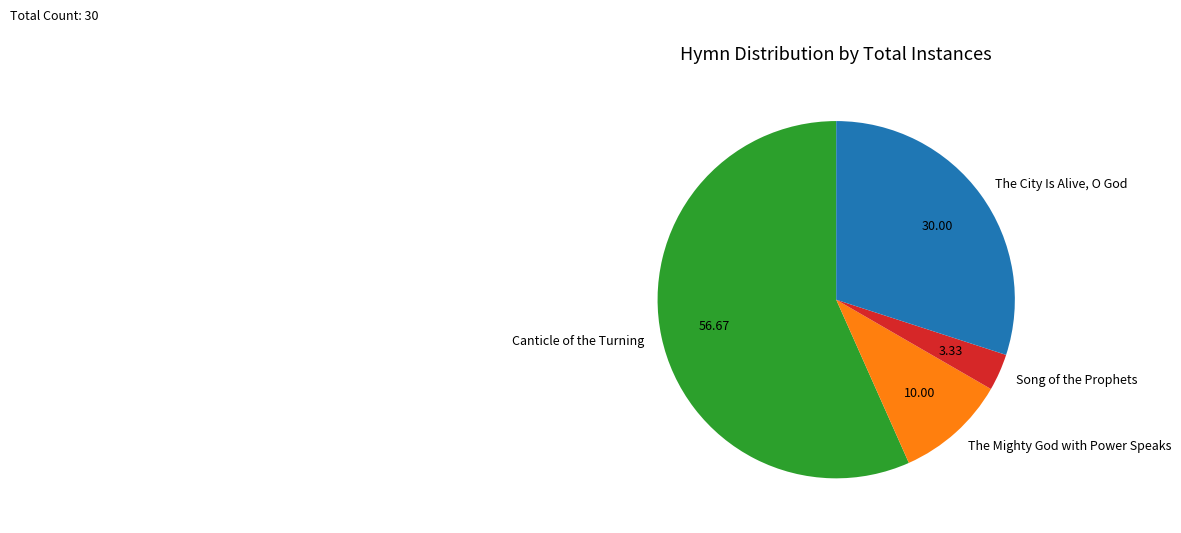

Combined, do Canticle of the Turning and The City Is Alive, O God account for over 50%?

Yes